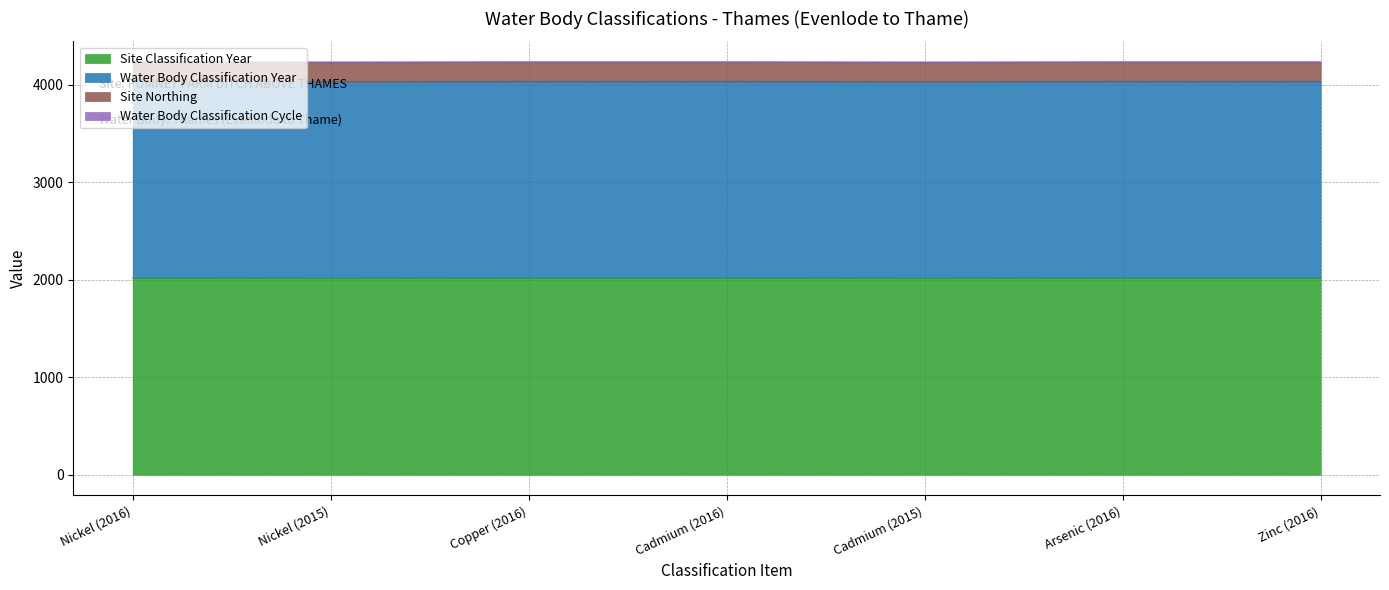

True or false: Site Classification Year and Water Body Classification Year intersect in this chart.

False